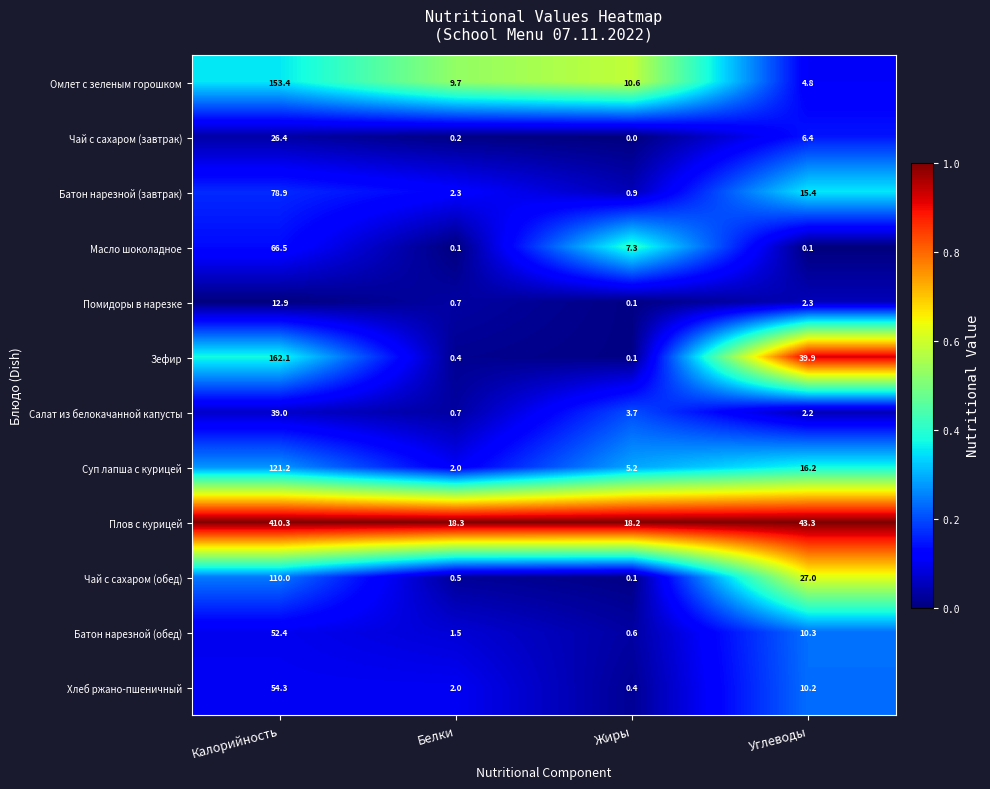

Which label corresponds to the smallest value in the chart?

Жиры